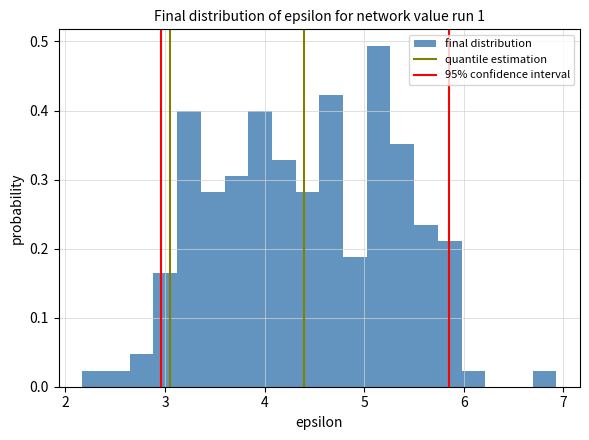

Read against the x-axis, roughly where is the centre of the tallest bar?

5.1